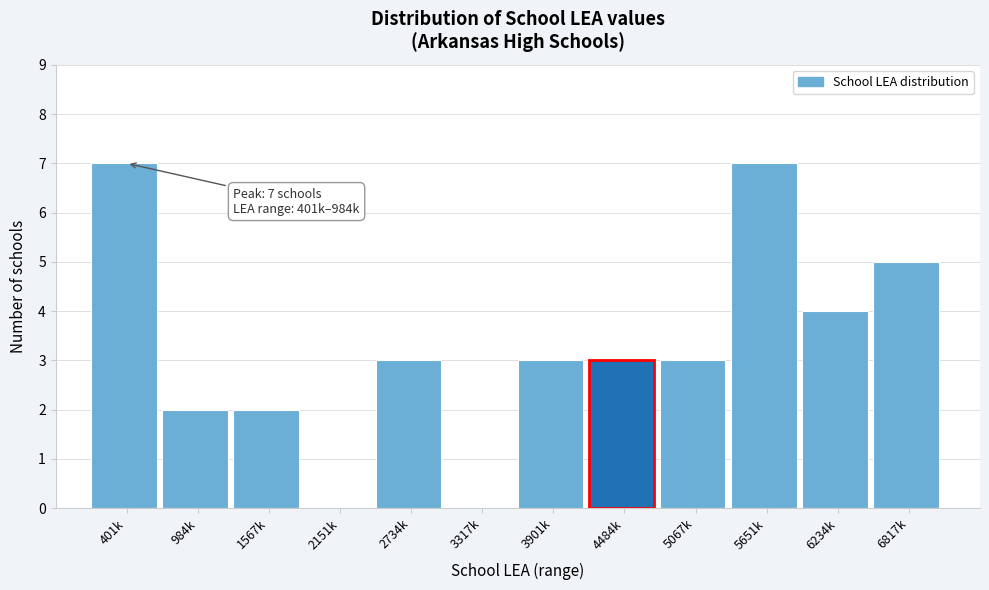

Reading left to right, extract all data points from this chart.

401k=7	984k=2	1567k=2	2151k=0	2734k=3	3317k=0	3901k=3	4484k=3	5067k=3	5651k=7	6234k=4	6817k=5